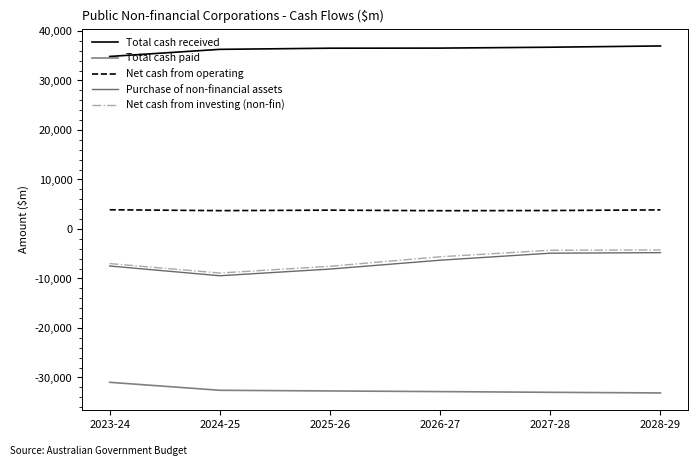

Rank the series by their maximum value, from lowest to highest.

Total cash paid, Purchase of non-financial assets, Net cash from investing (non-fin), Net cash from operating, Total cash received